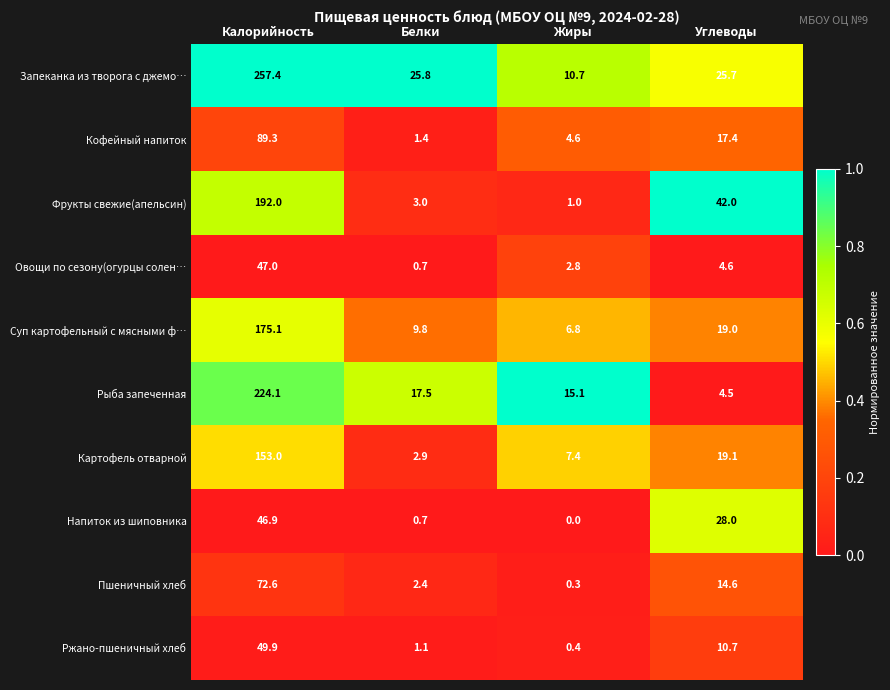

What is the minimum value for Кофейный напиток?

1.4